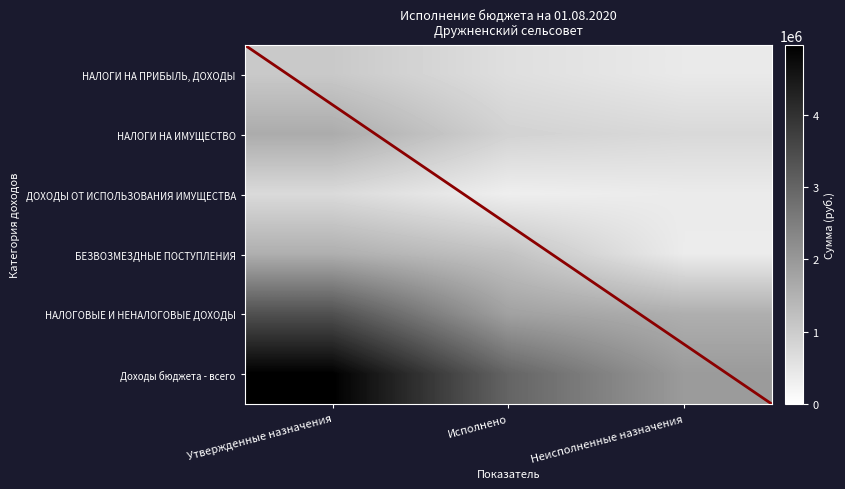

Where is Доходы бюджета - всего nearest to the value 3455776?

Исполнено